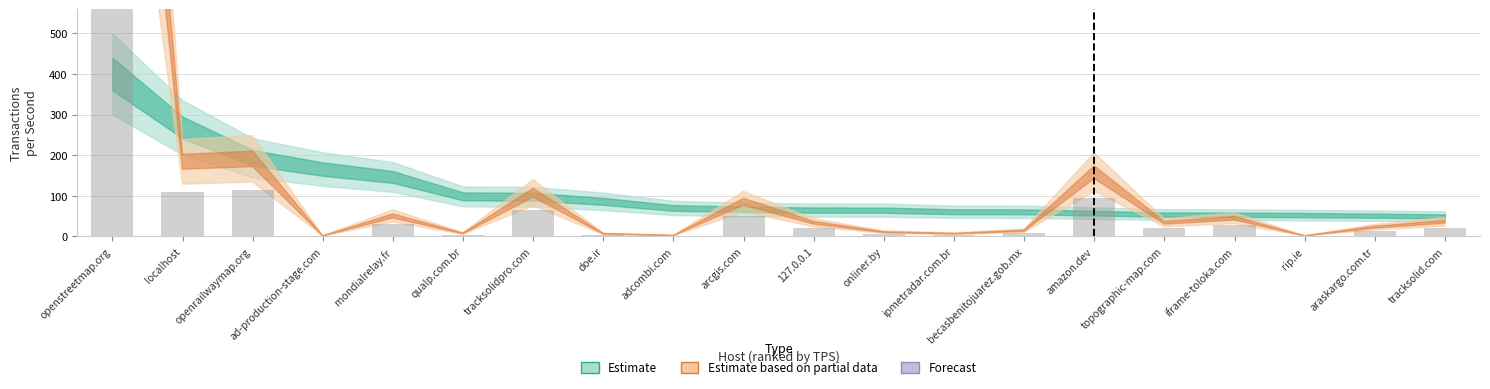

Does the chart contain any negative values?

No